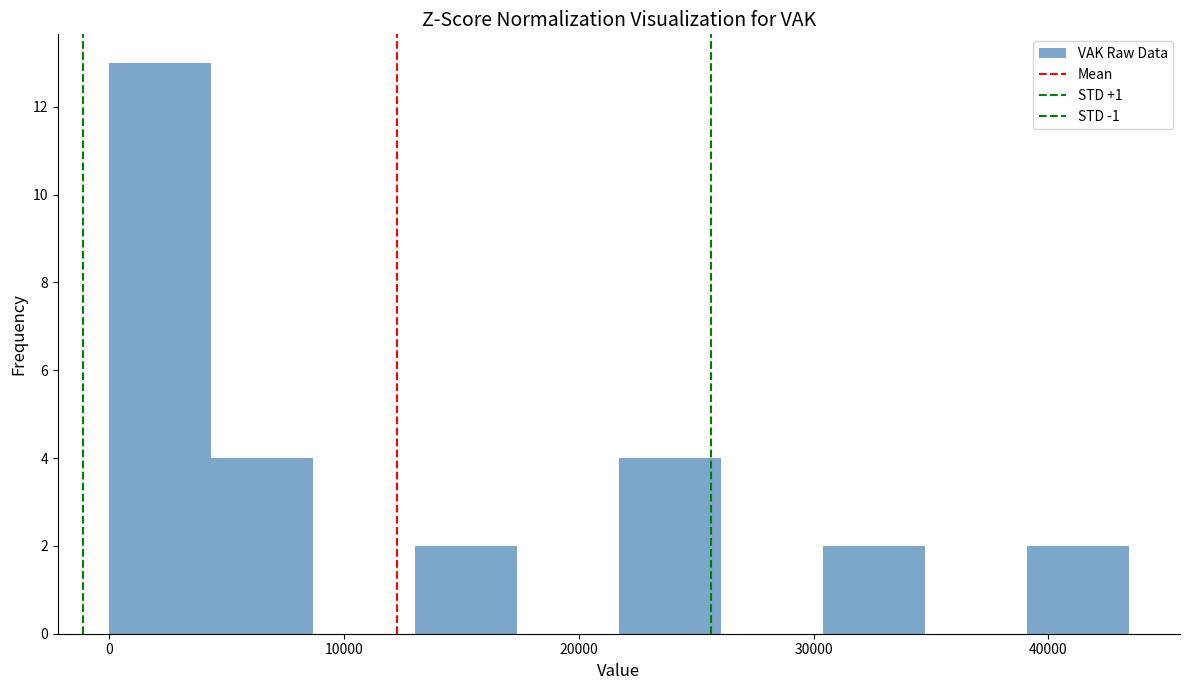

What is the height of the bar covering 30000 to 35000 on the x-axis? Neither the bar edges nor the heights are printed on the chart, so give them approximately, as read against the axes.

2